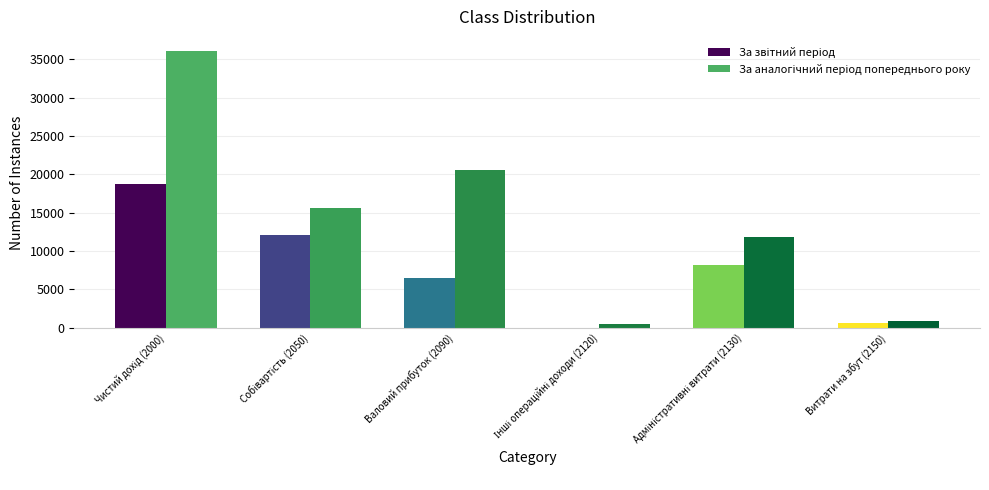

What is the total value across all series at Валовий прибуток (2090)?

27084